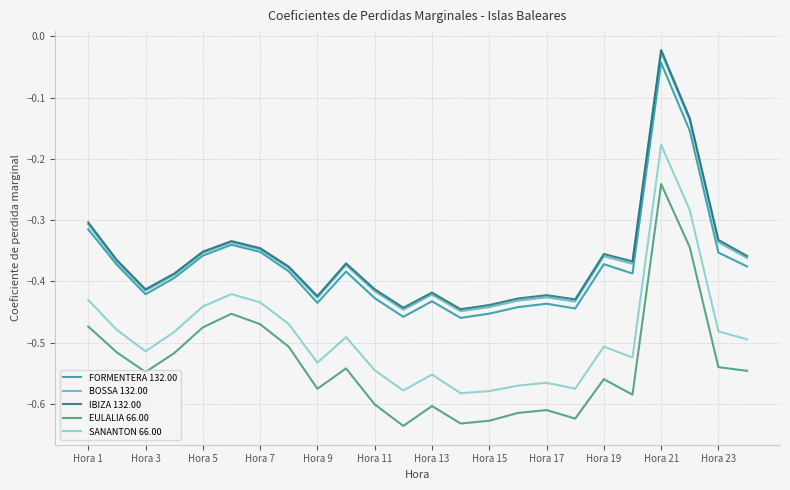

True or false: SANANTON 66.00 and FORMENTERA 132.00 intersect in this chart.

False